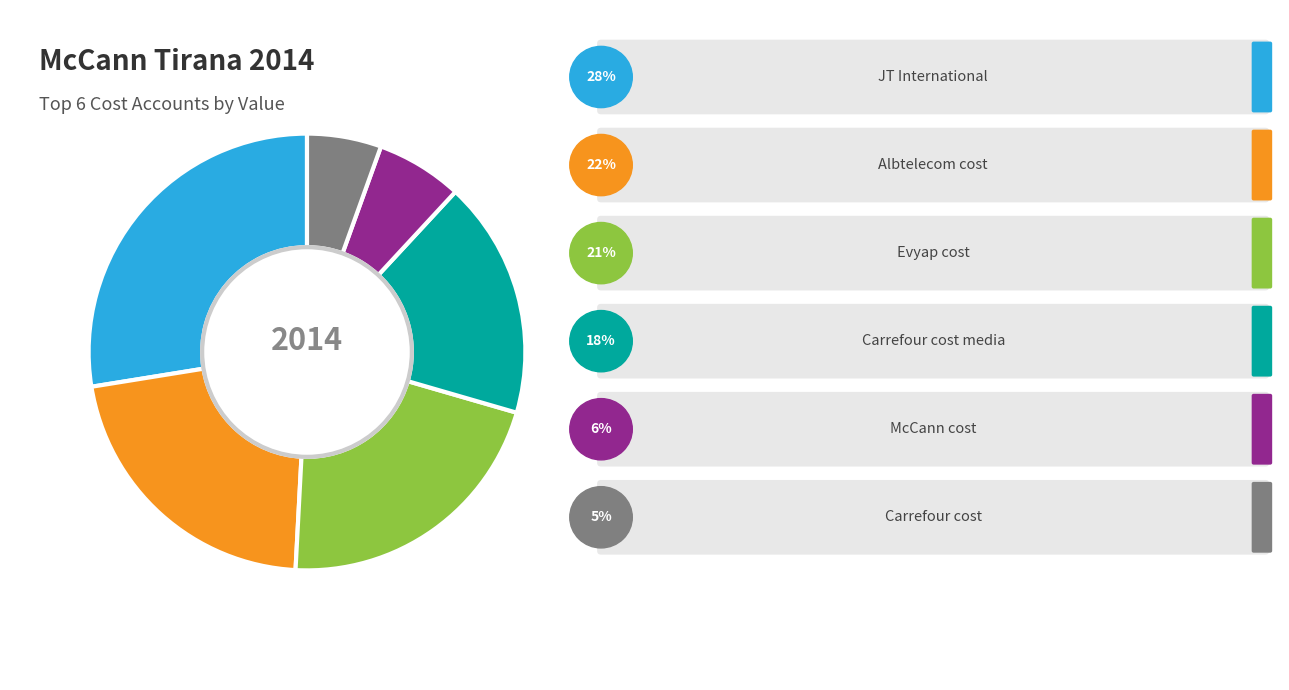

Is there a majority slice in this chart?

No